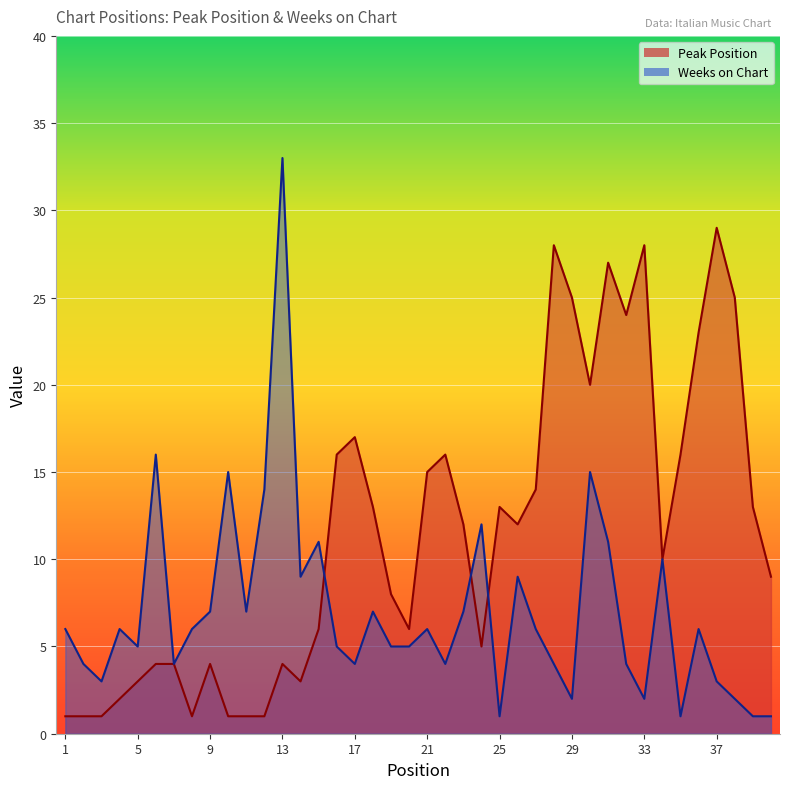

In Weeks on Chart, how many points are lower than both neighbors (excluding endpoints)?

11